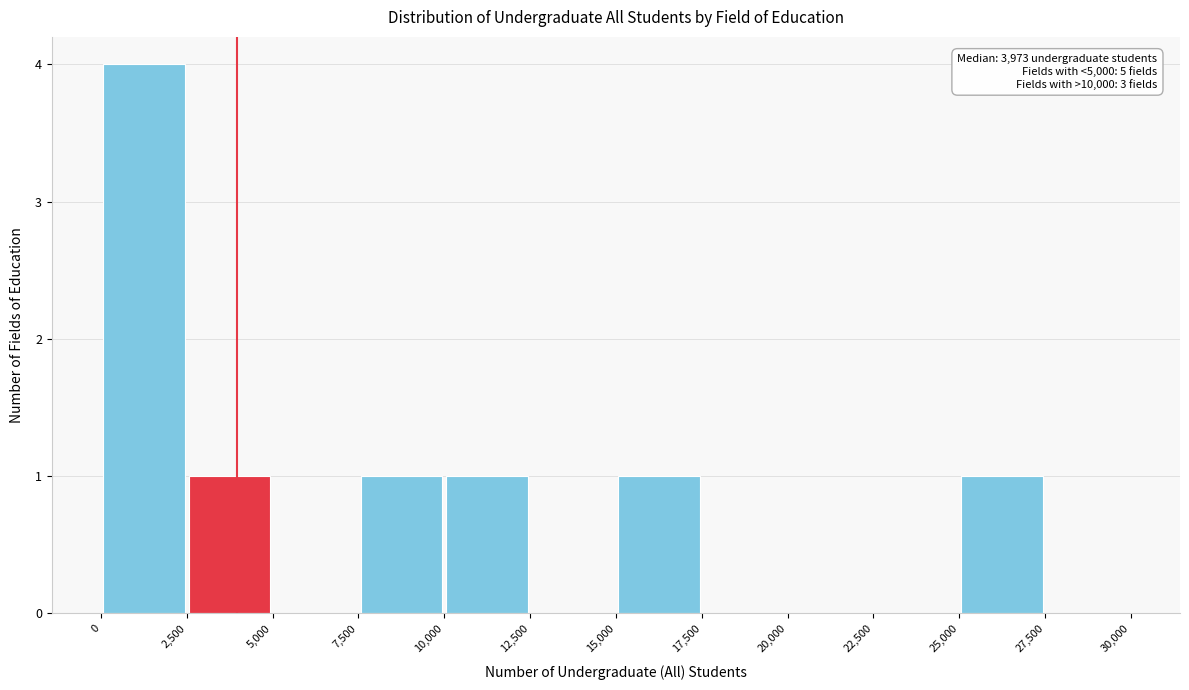

Which range on the x-axis has the tallest bar?

0 to 2,500